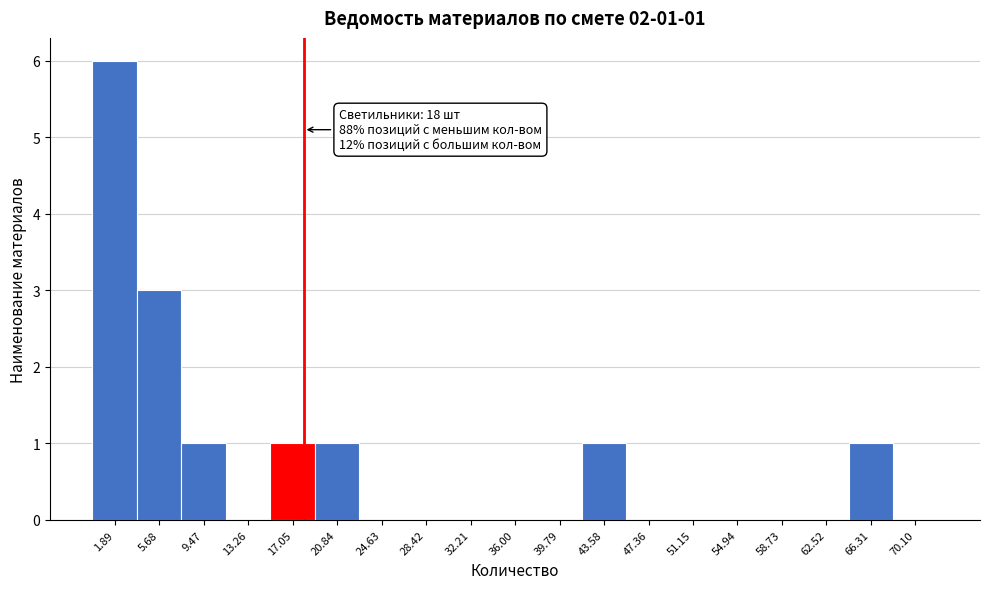

Which range on the x-axis has the tallest bar?

0.0 to 4.0